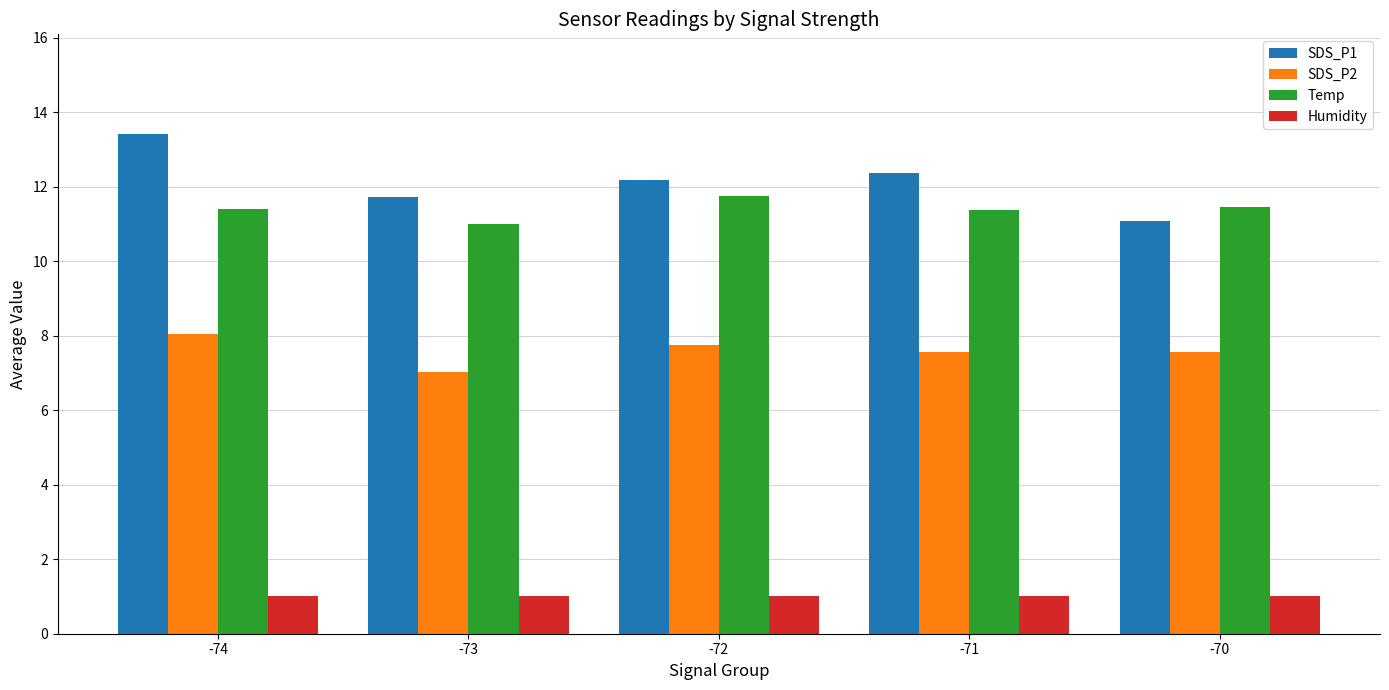

What is the greatest value displayed?

13.4